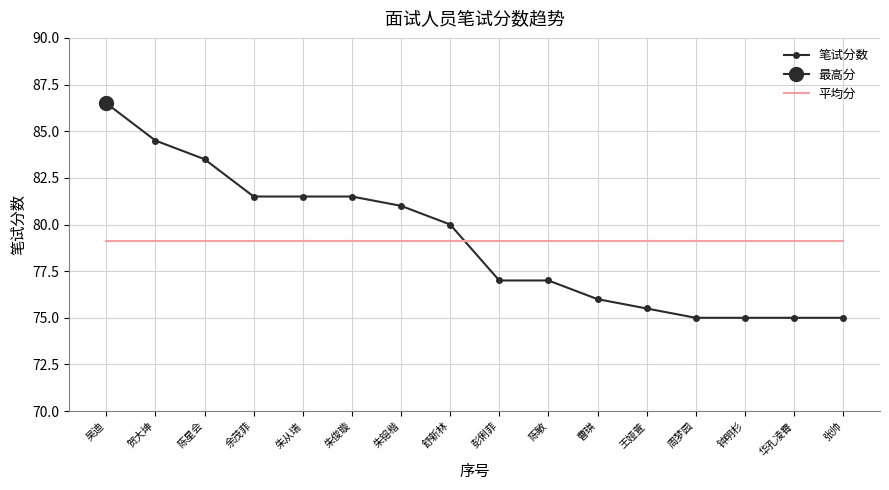

Between which two adjacent categories do 笔试分数 and 平均分 first intersect?

舒新林 and 彭俐菲